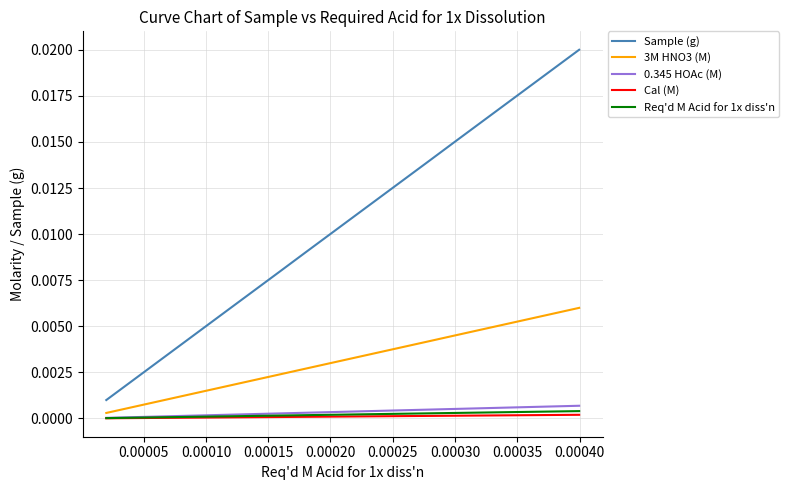

Which series has the widest spread of values?

Sample (g)